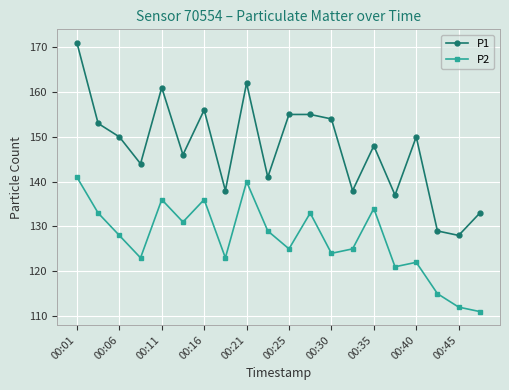

What is the sum of all P2 values?

2542